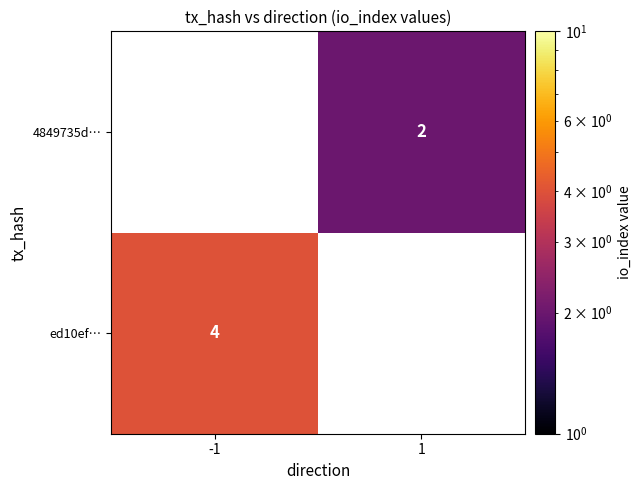

True or false: ed10ef… has a value of 7 at -1.

False